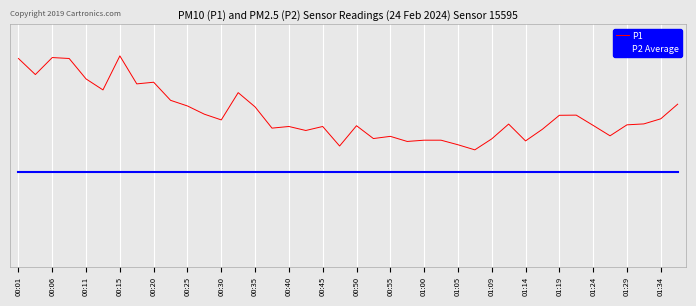

Which series has the largest range (max minus min)?

P1